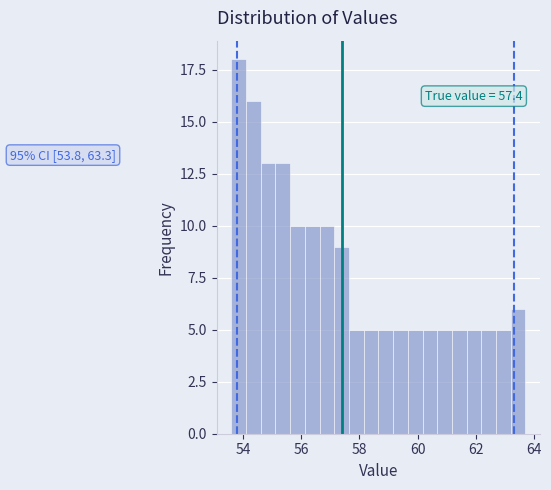

Around what value on the x-axis is the tallest bar? Give the approximate position of its centre, as read against the axis.

53.8